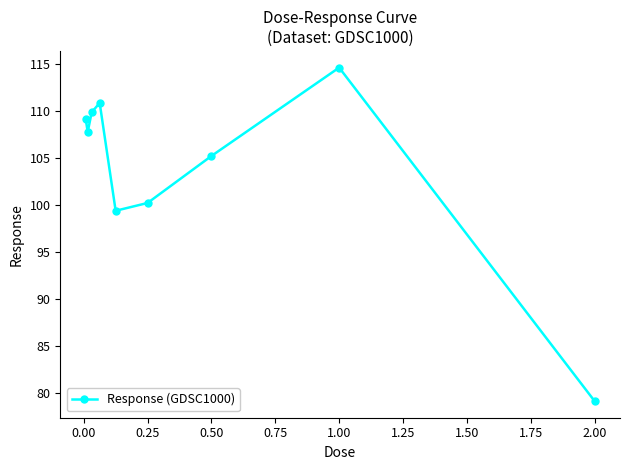

Reading left to right, transcribe all the data shown in this chart.

109.2	107.8	109.9	110.9	99.4	100.2	105.2	114.6	79.1